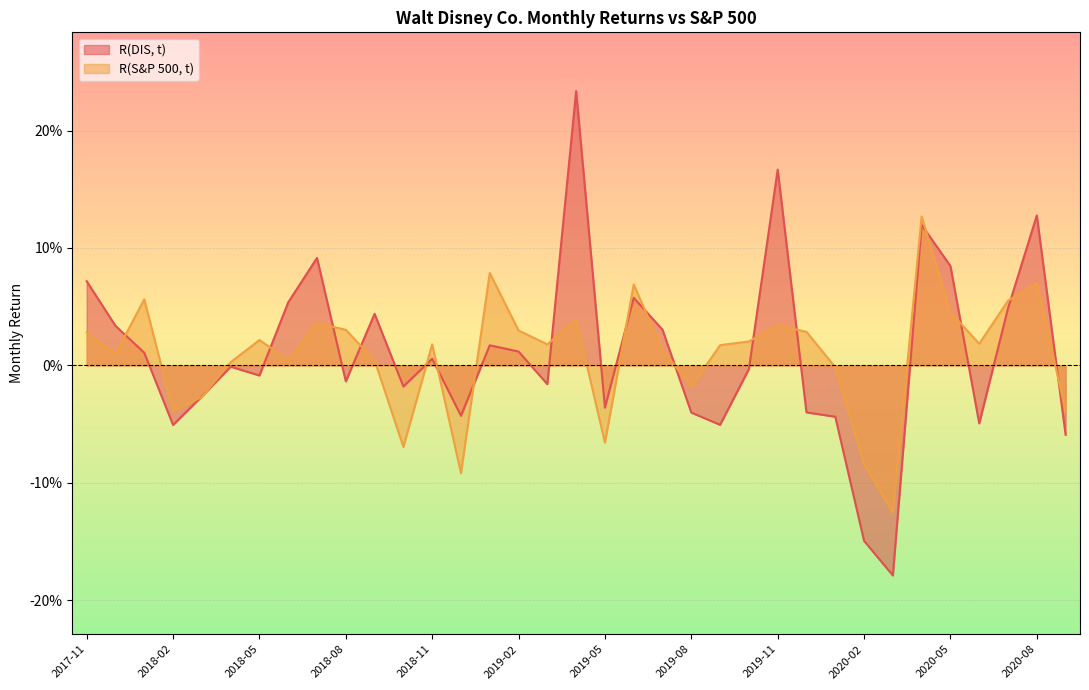

The R(S&P 500, t) series shows -0.0 at 2020-09. True or false?

False